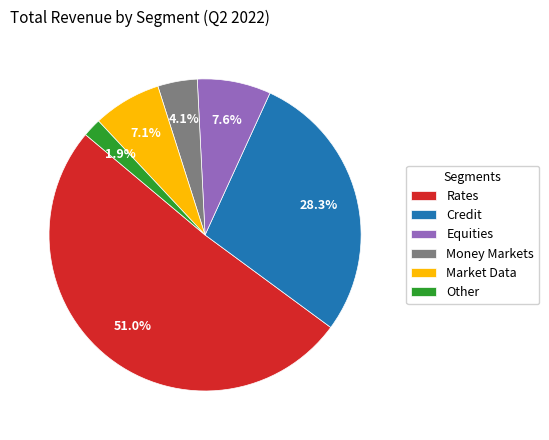

Is it true that Market Data is 20% of the pie?

False